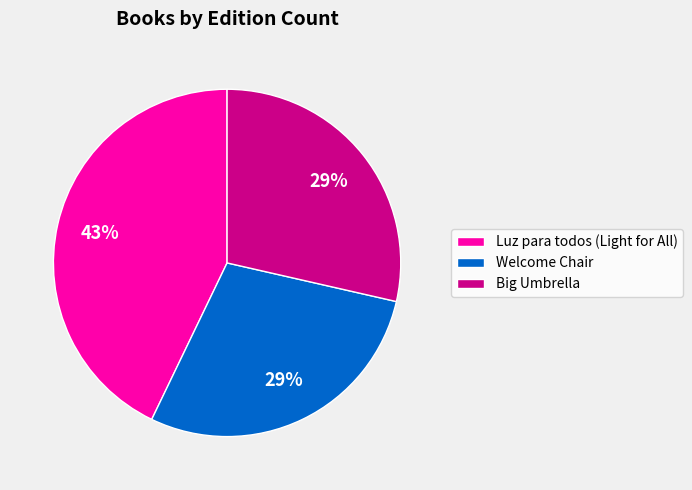

What is the ratio of the value at Big Umbrella to the value at Luz para todos (Light for All)?

0.7